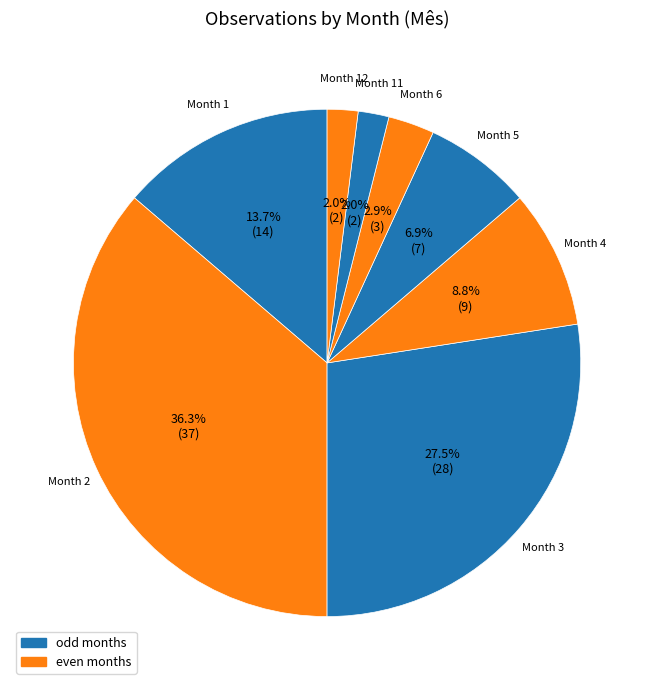

Is there a majority slice in this chart?

No